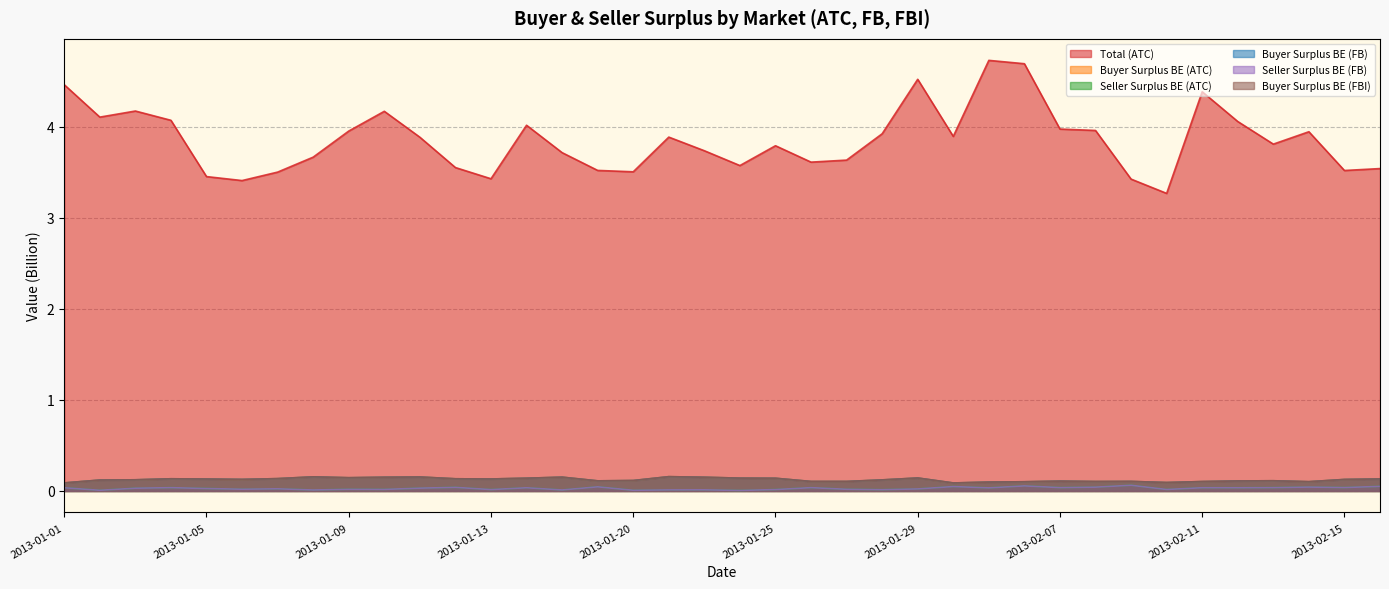

Which series has the widest spread of values?

Total (ATC)